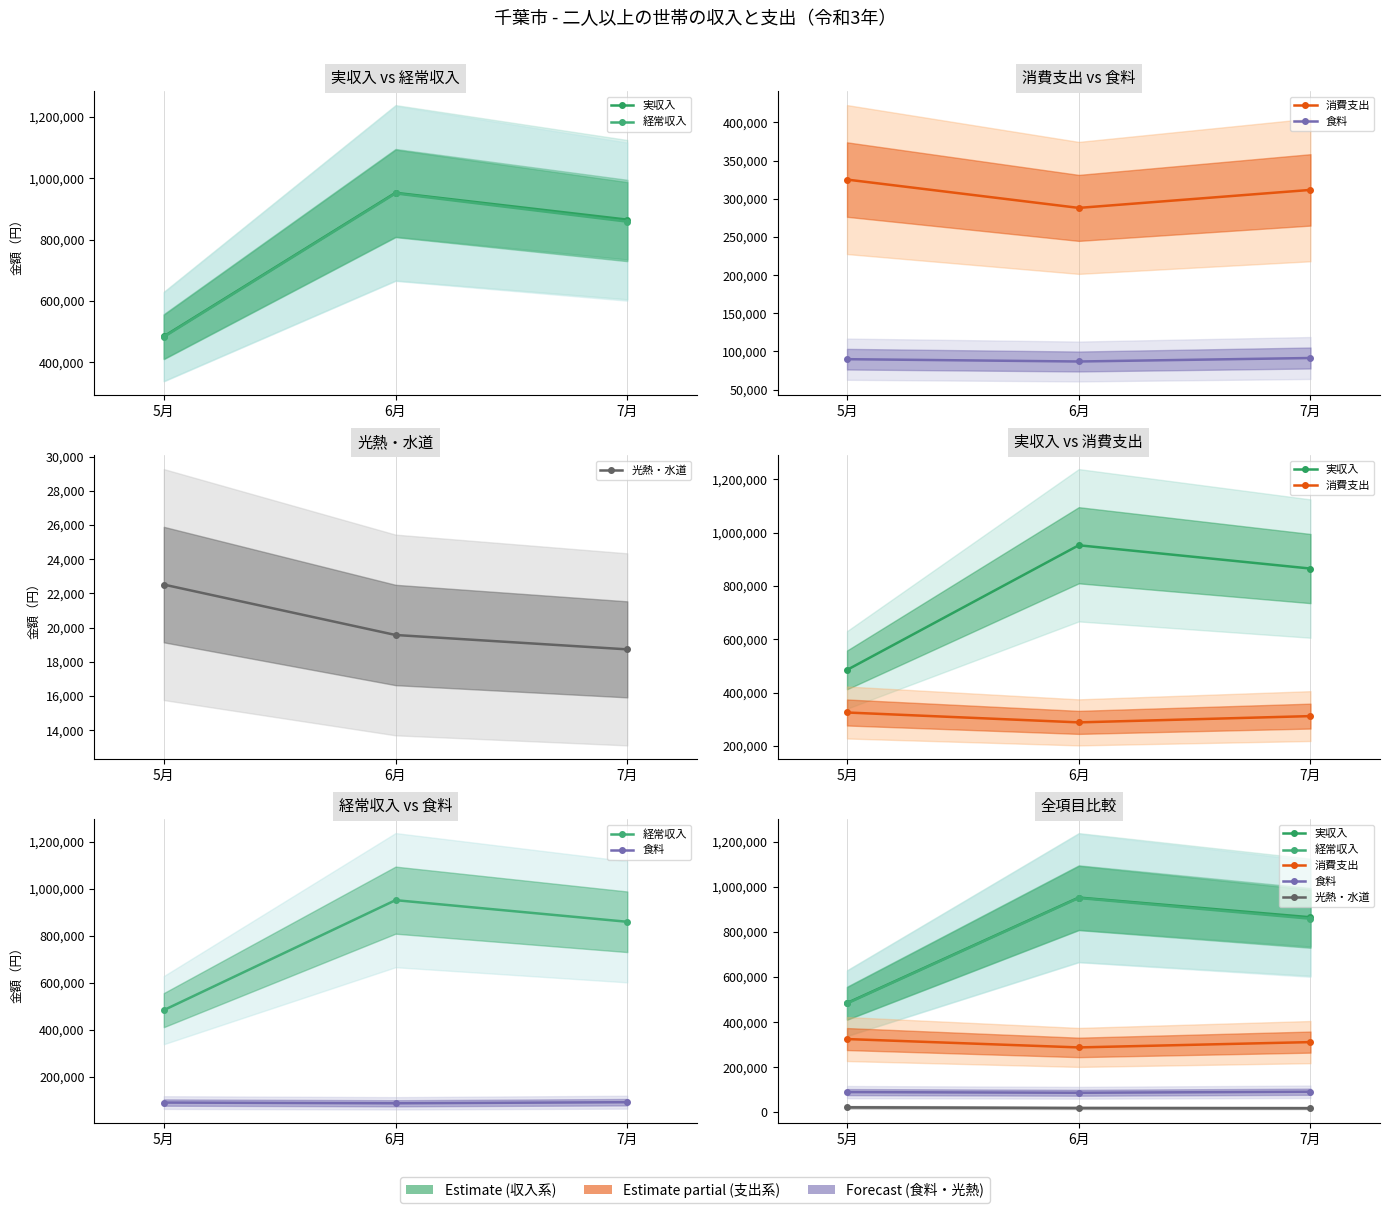

What is the total value across all series at 6月?

2297921